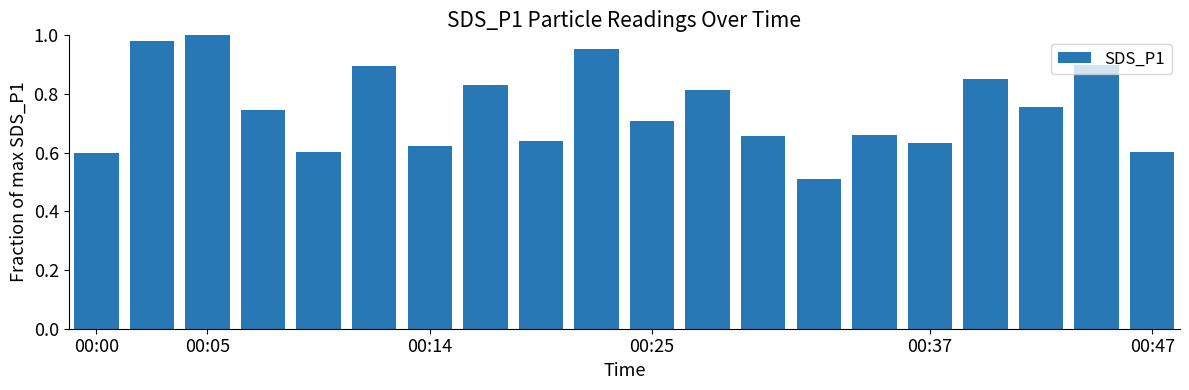

How many series are shown in this chart?

1